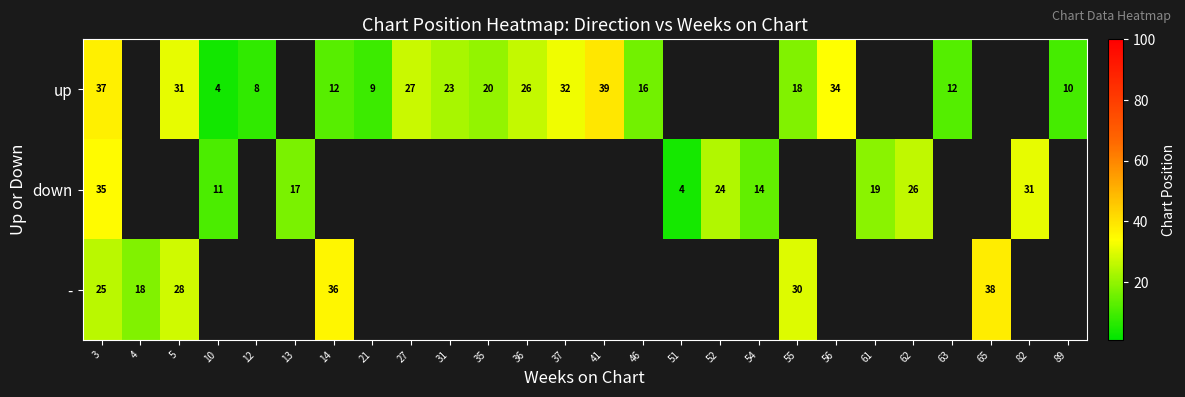

The value of - at 14 is 36. True or false?

True